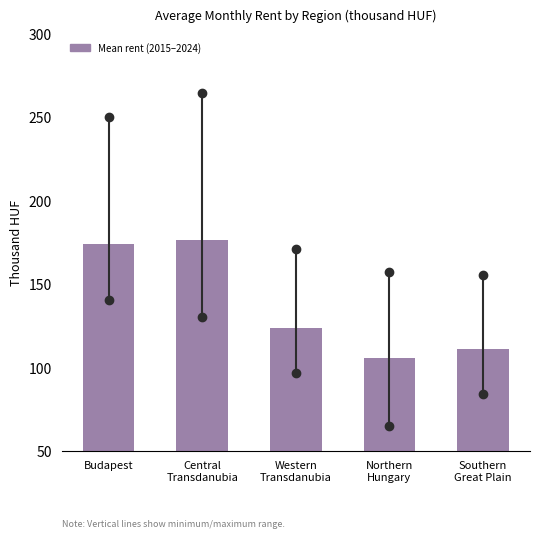

Reading left to right, what are all the values shown in this chart?

174.1	176.2	123.6	105.8	111.2